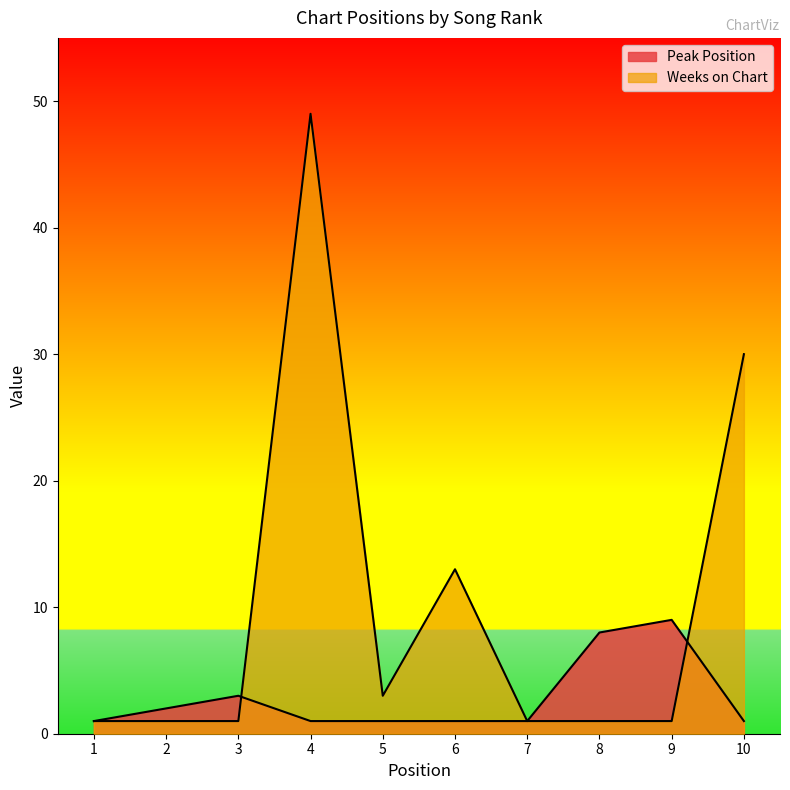

Which series has the largest total across all categories?

Weeks on Chart